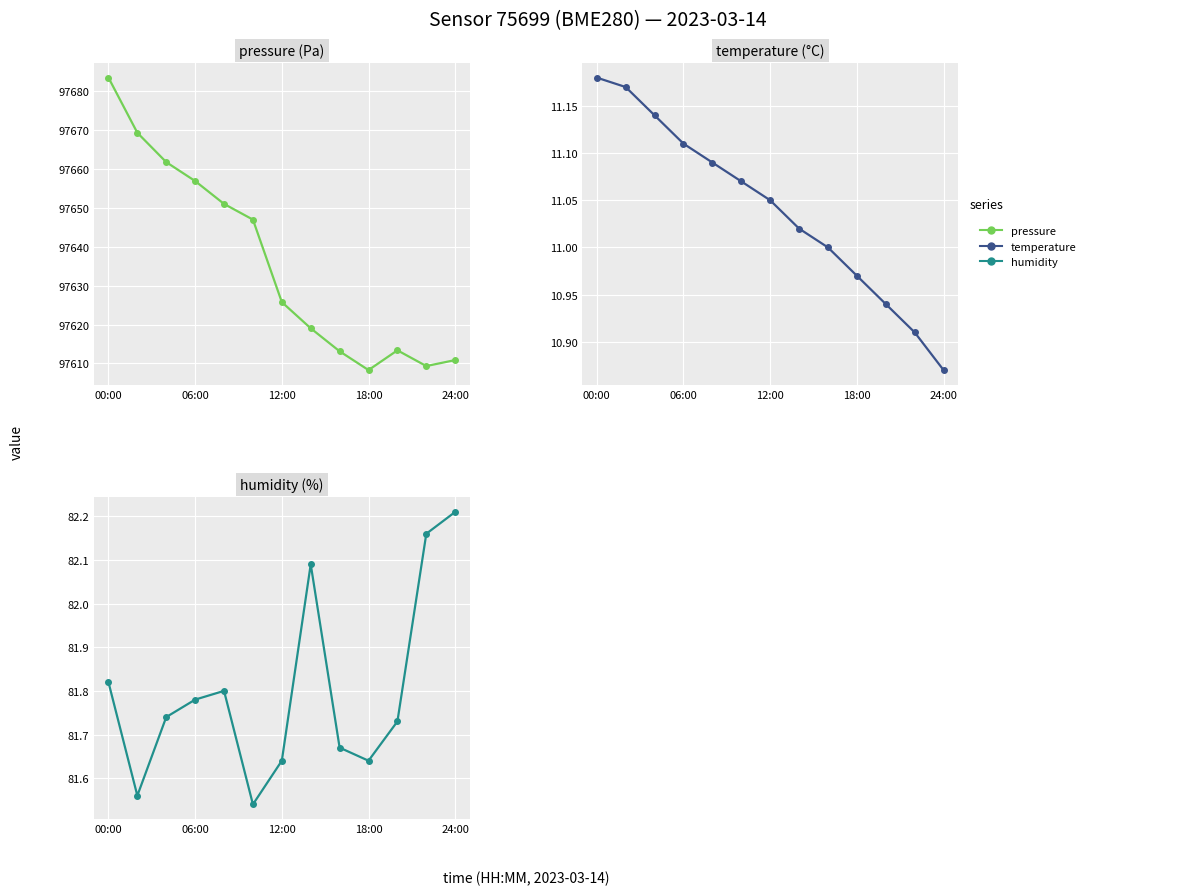

How many interior local valleys does the humidity series have?

3